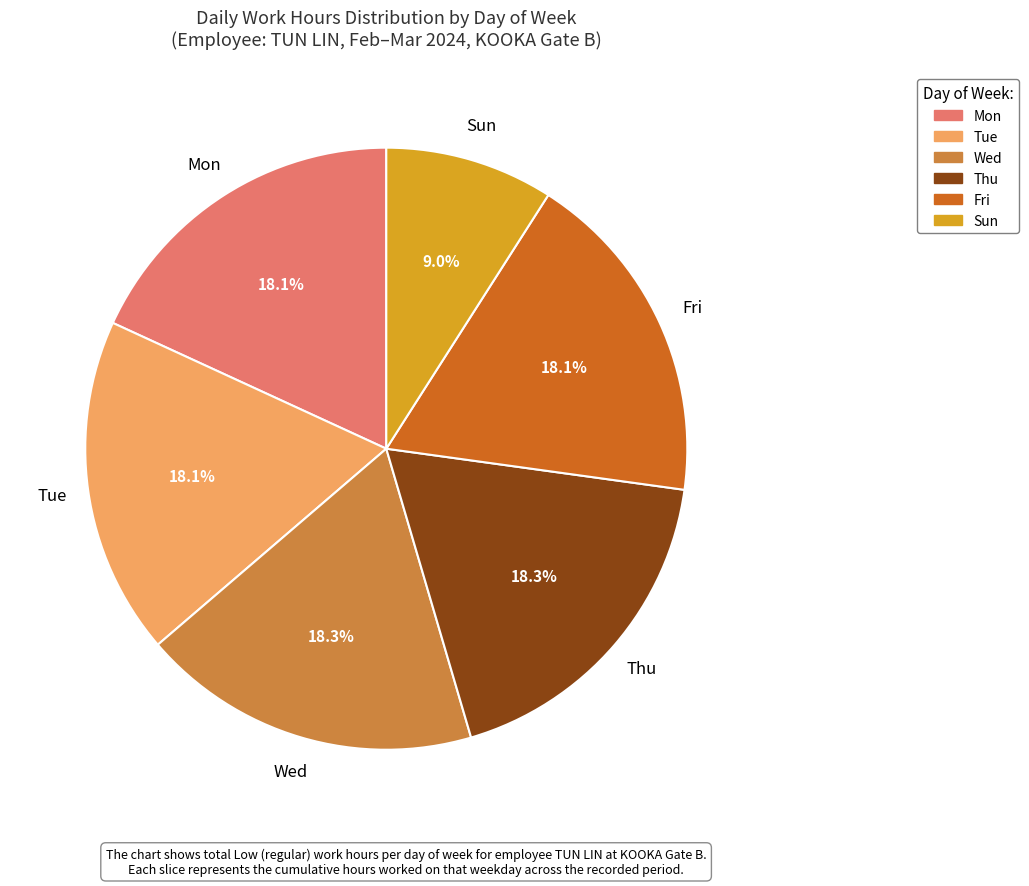

Which category has the smallest portion of the pie?

Sun